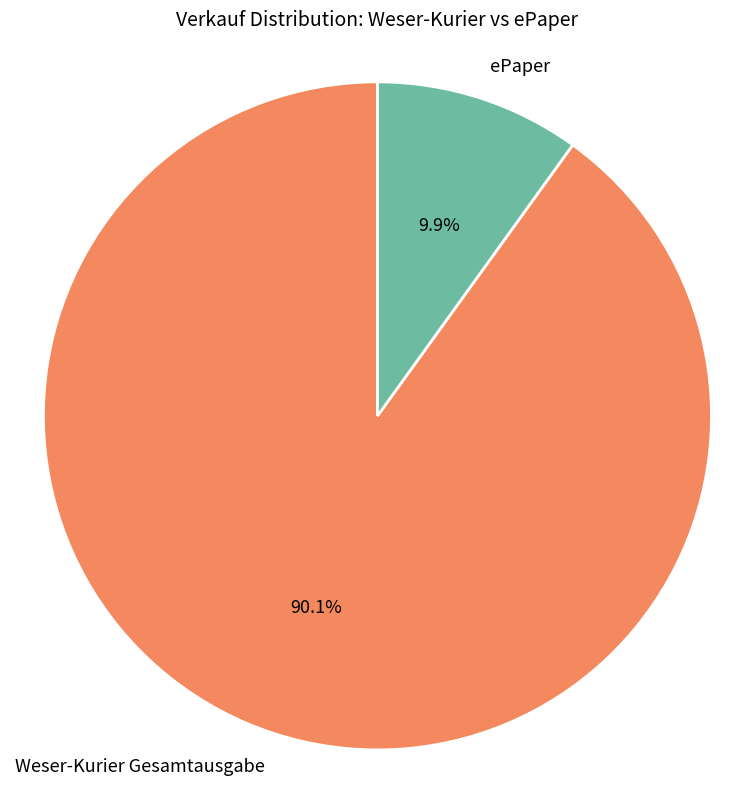

Is there a majority slice in this chart?

Yes